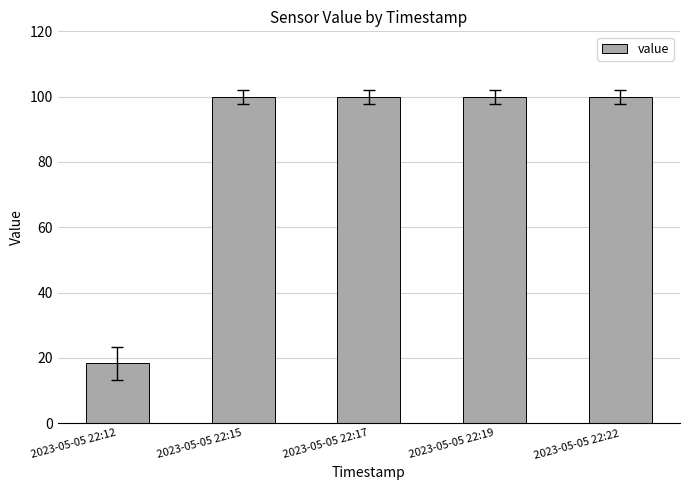

Which has a higher value, 2023-05-05 22:12 or 2023-05-05 22:17?

2023-05-05 22:17